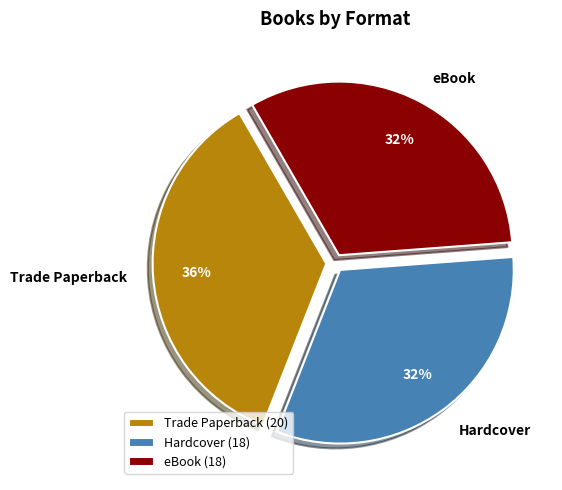

To the nearest percent, what is the combined percentage of Hardcover and eBook?

64%